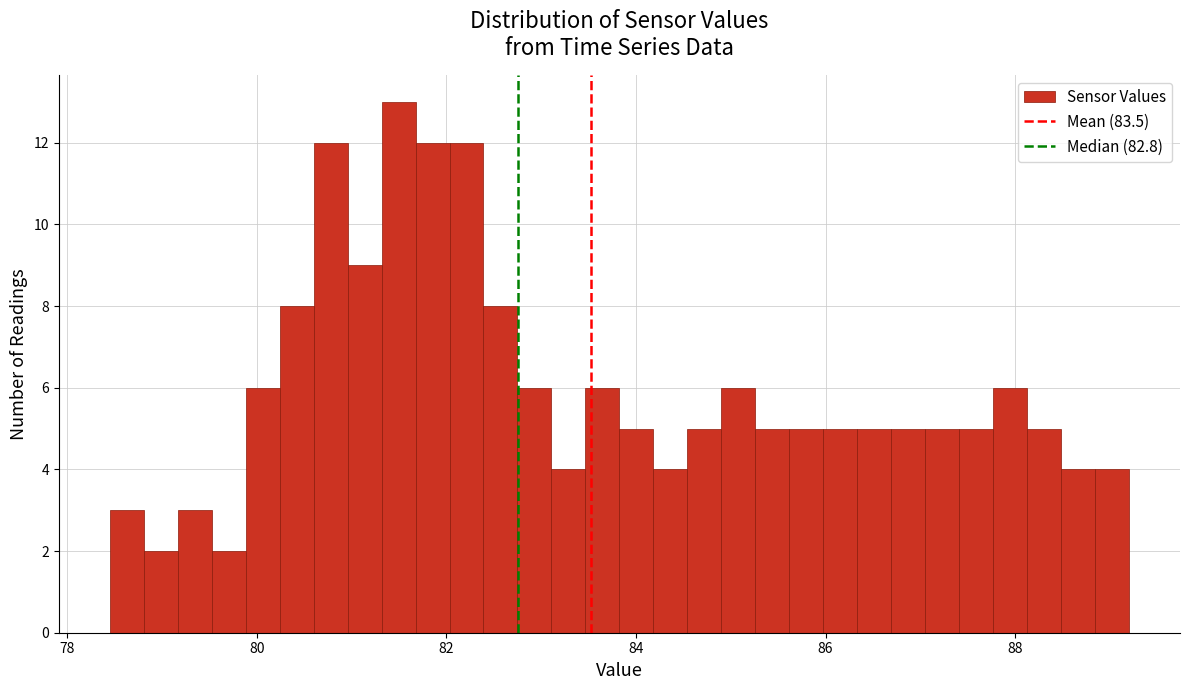

Read against the x-axis, roughly where is the centre of the tallest bar?

81.4